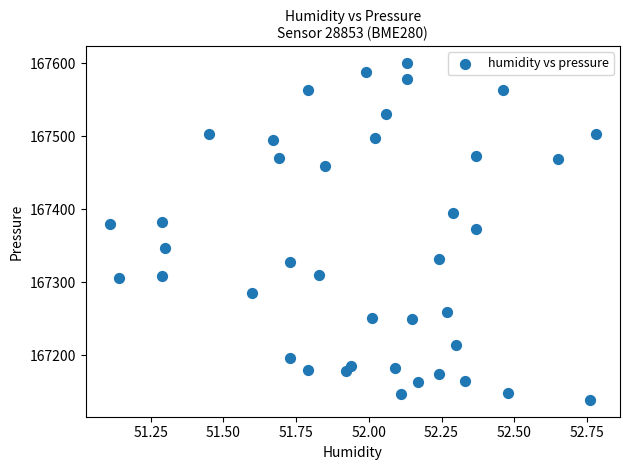

What is the range of X values (max minus min)?

1.7